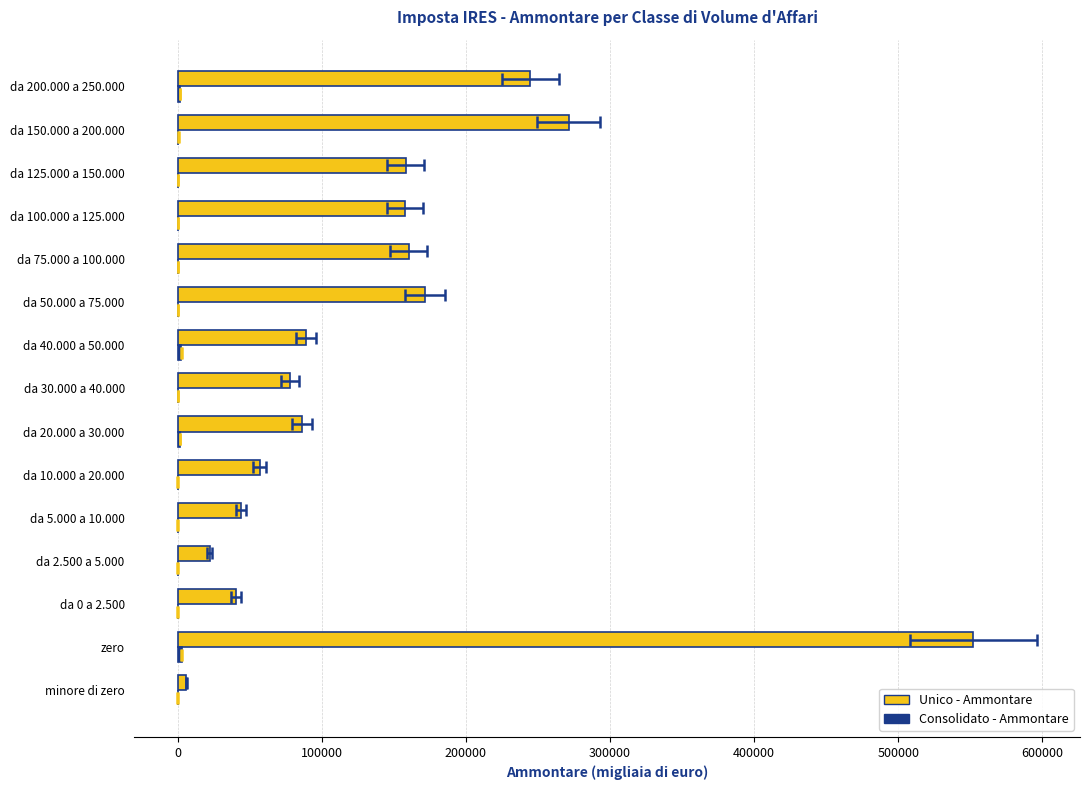

What is the sum of all Consolidato - Ammontare values?

10759